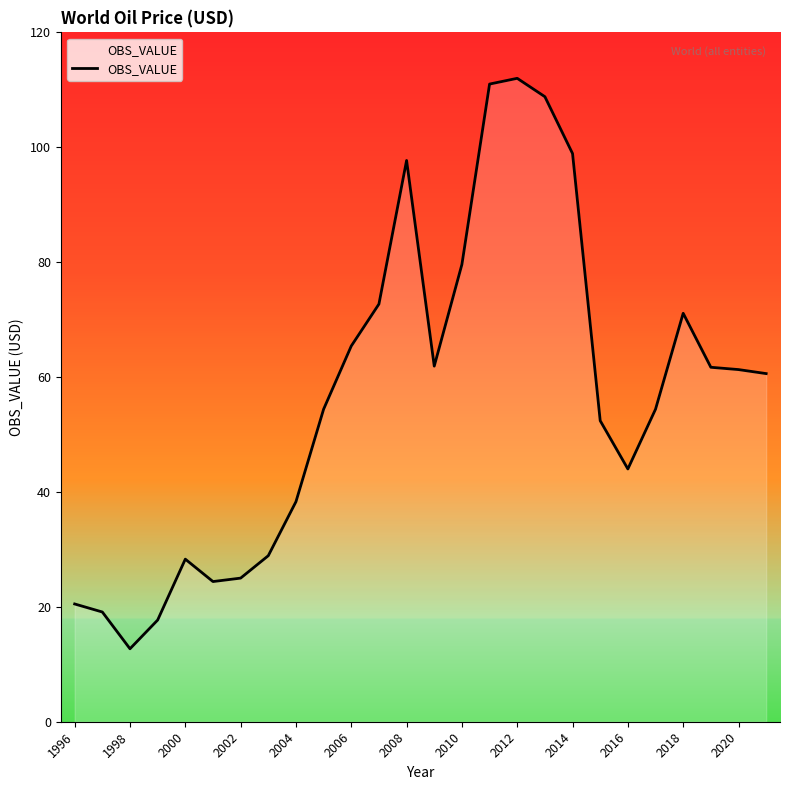

What is the sum of all values?

1482.8